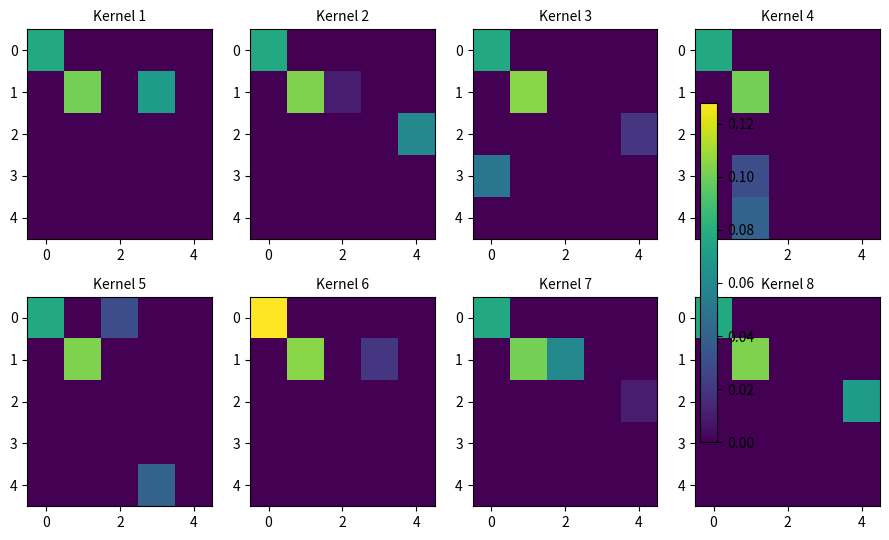

Rank the series at 4 from lowest to highest value.

0, 1, 3, 4, 2